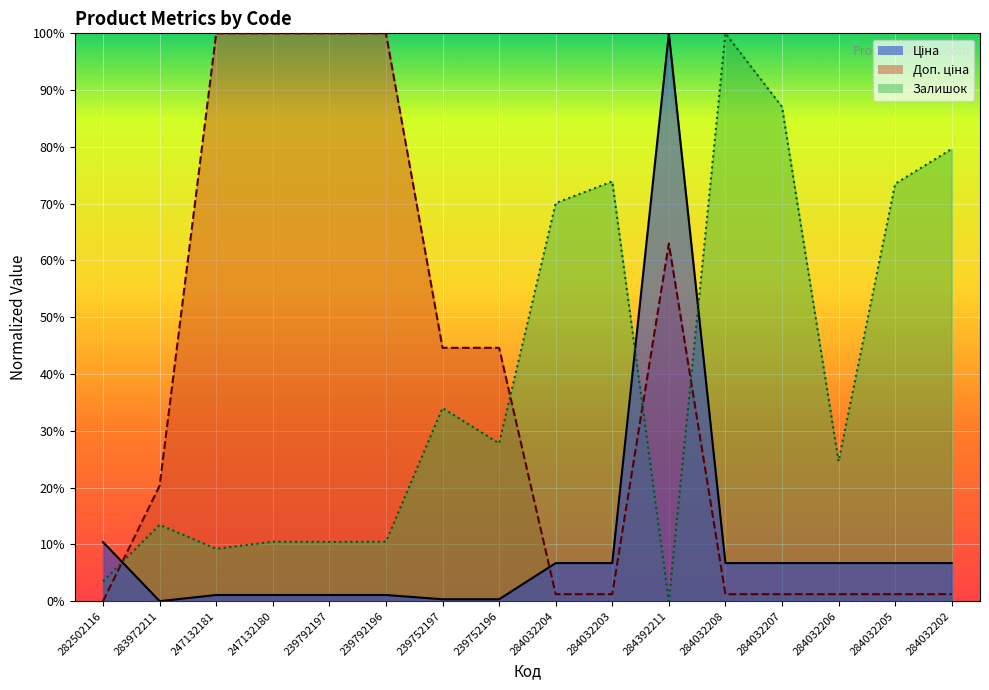

Where is Ціна nearest to the value 0?

283972211